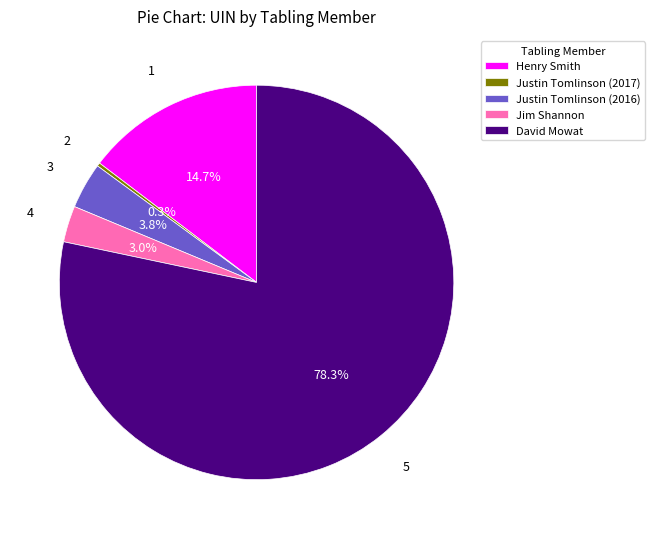

Which has a higher value, Justin Tomlinson (2016) or Jim Shannon?

Justin Tomlinson (2016)